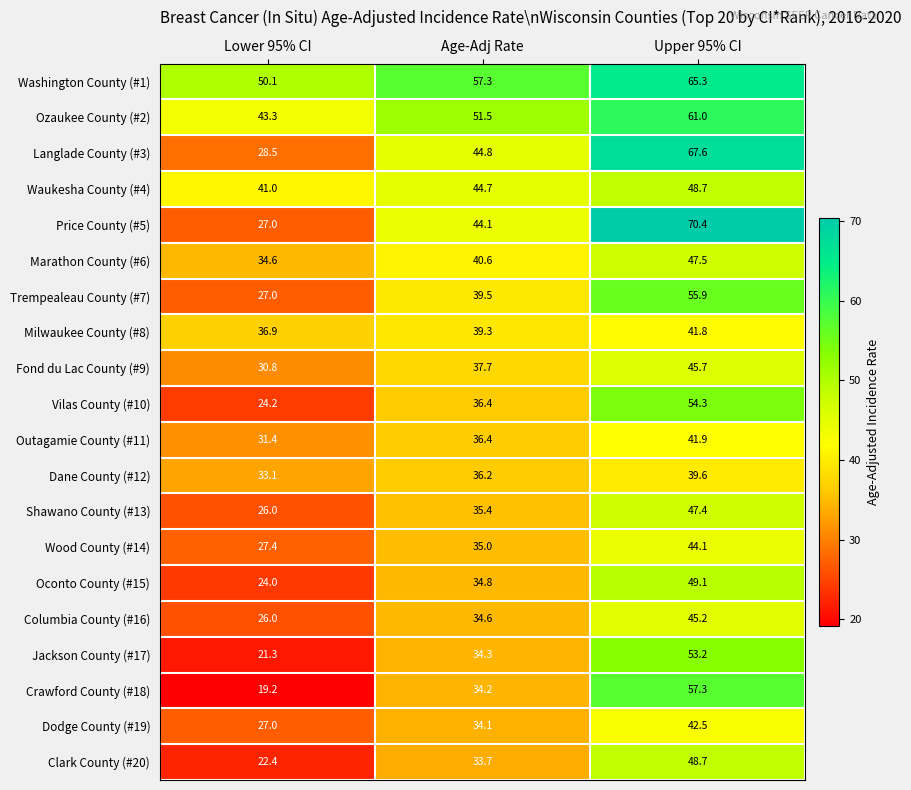

At which label does Washington County (#1) first exceed 57?

Age-Adj Rate